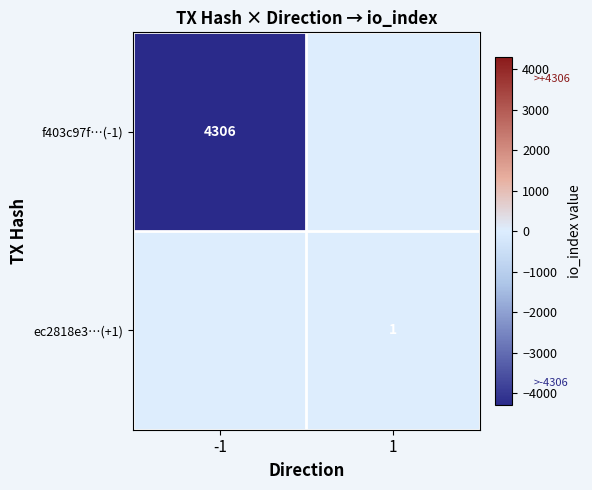

The ec2818e3…(+1) series shows 2 at 1. True or false?

False